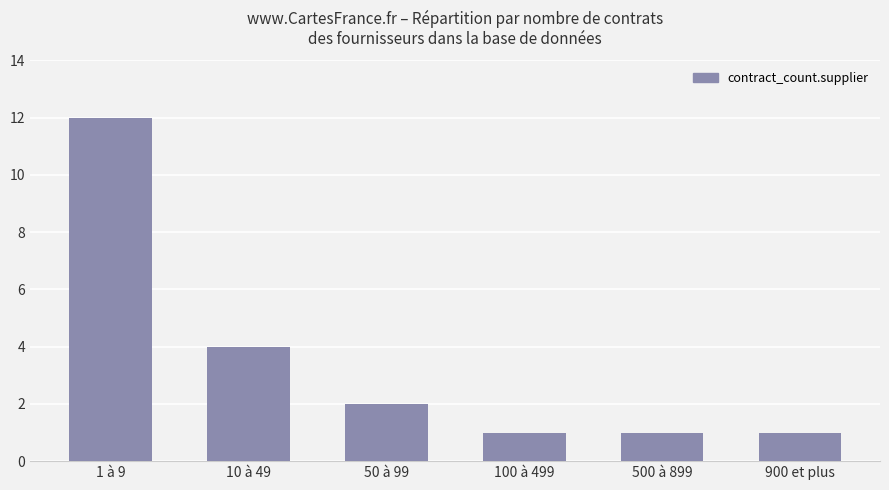

How many bars are there in total?

6